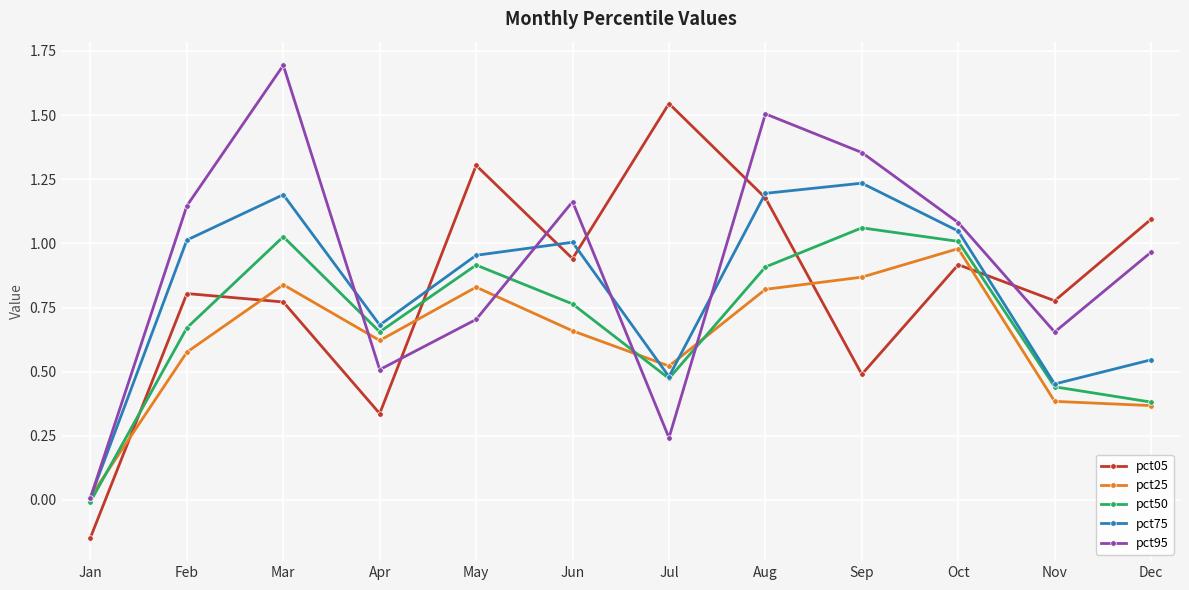

True or false: pct05 and pct50 intersect in this chart.

True